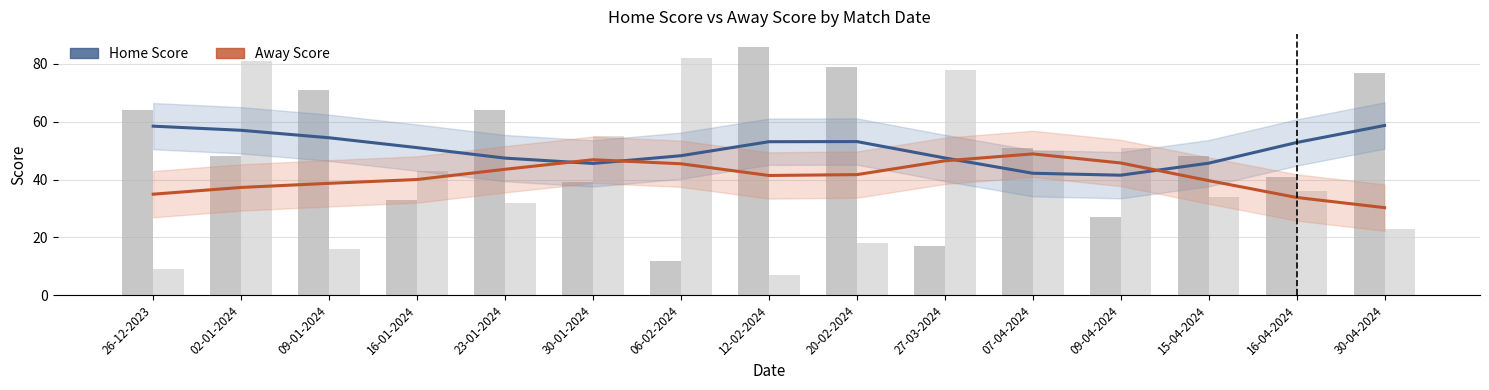

At how many categories does at least one series exceed 39?

15